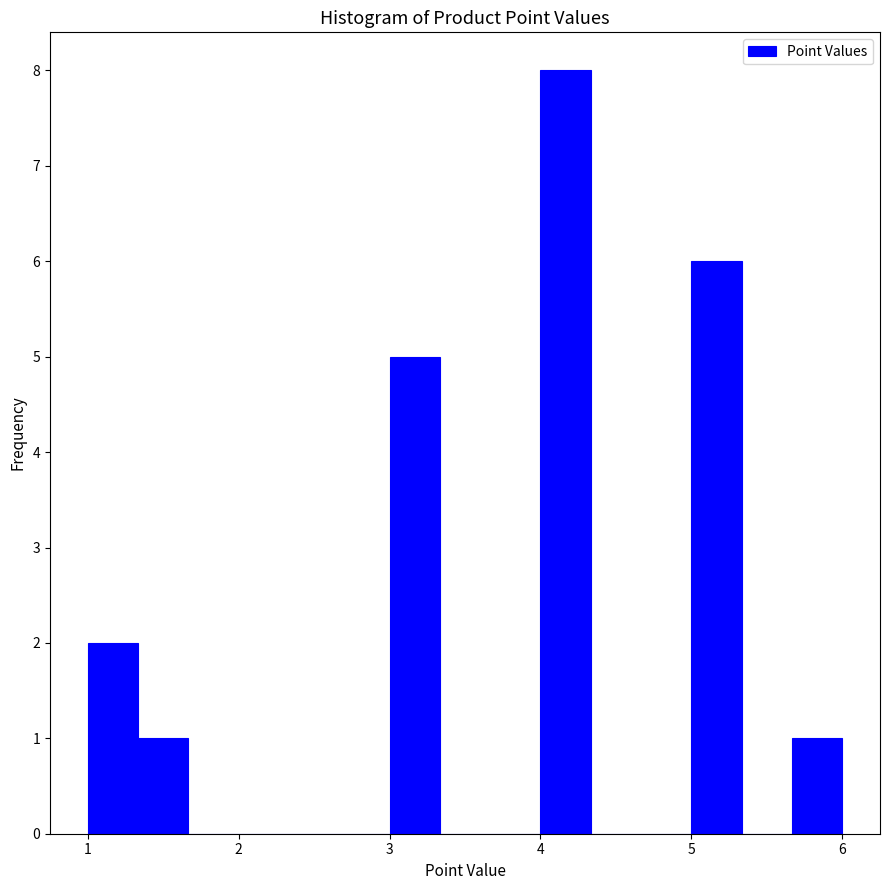

Around what value on the x-axis is the tallest bar? Give the approximate position of its centre, as read against the axis.

4.2